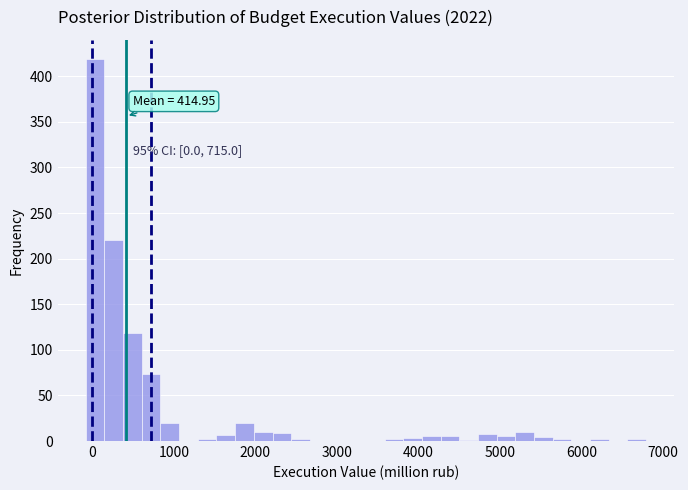

Around what value on the x-axis is the tallest bar? Give the approximate position of its centre, as read against the axis.

0